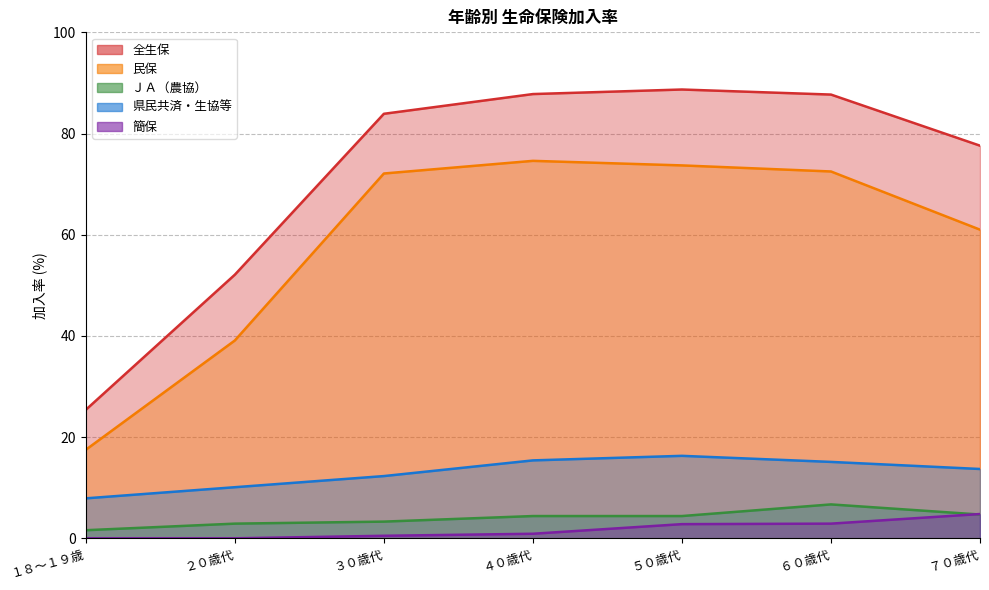

Is the value of 全生保 at ３０歳代 greater than the value of 簡保 at ４０歳代?

Yes